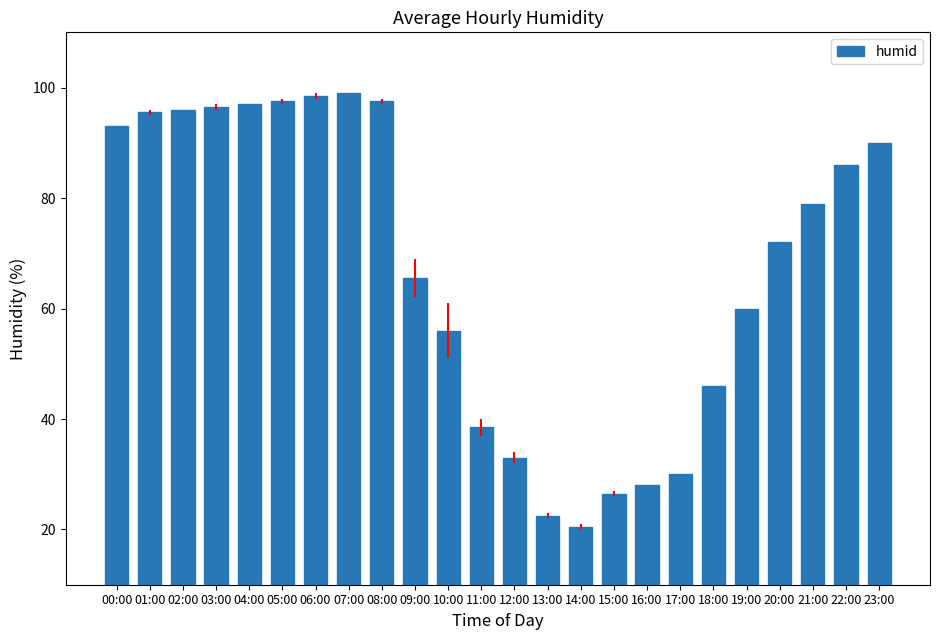

What is the label of the 21st bar from the right?

03:00